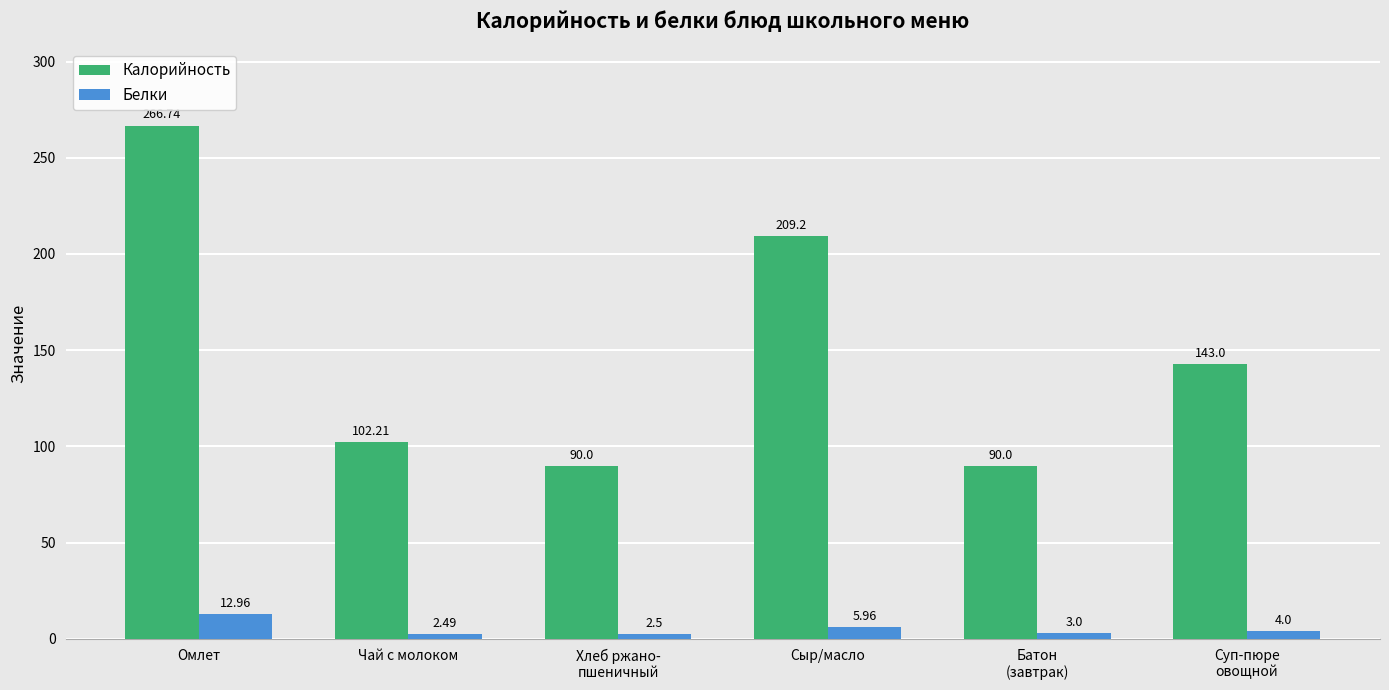

List the labels in order of Белки value, largest first.

Омлет, Сыр/масло, Суп-пюре
овощной, Батон
(завтрак), Хлеб ржано-
пшеничный, Чай с молоком